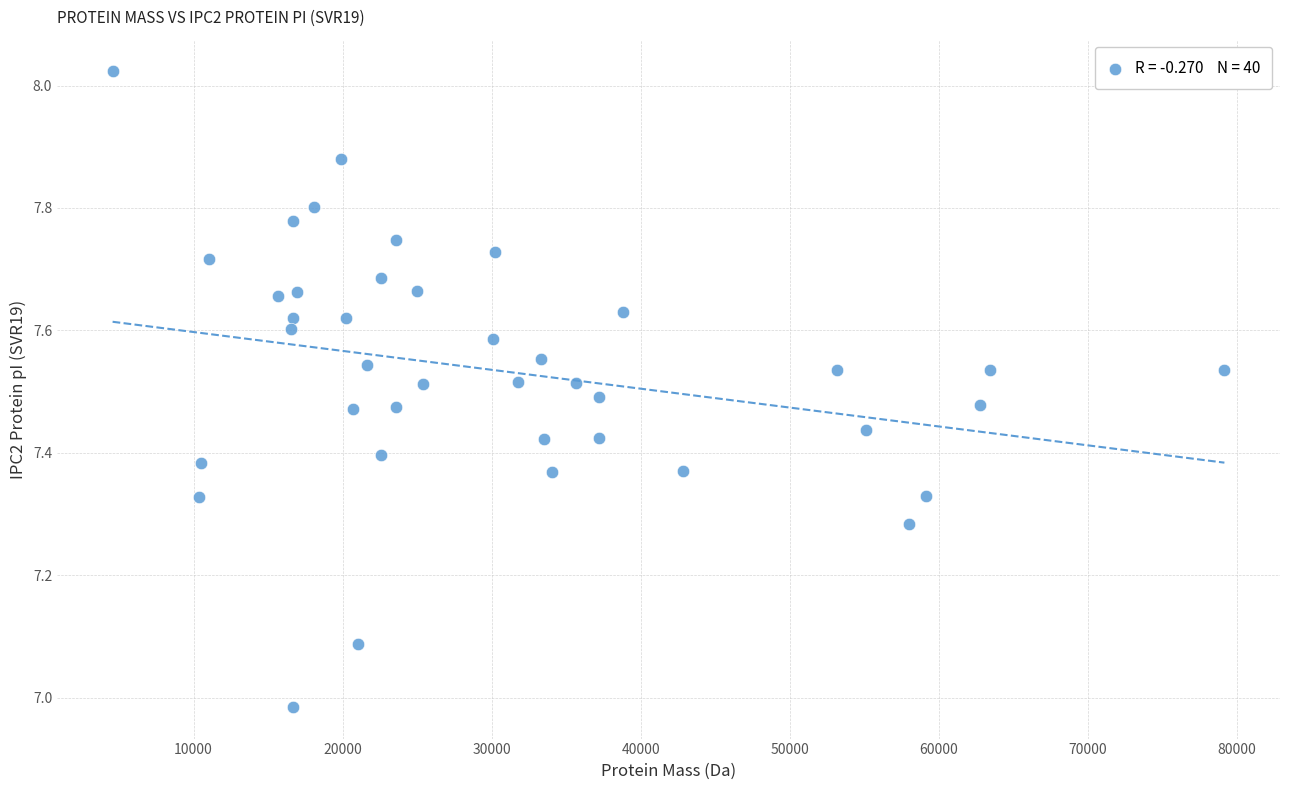

What is the range of Y values (max minus min)?

1.0